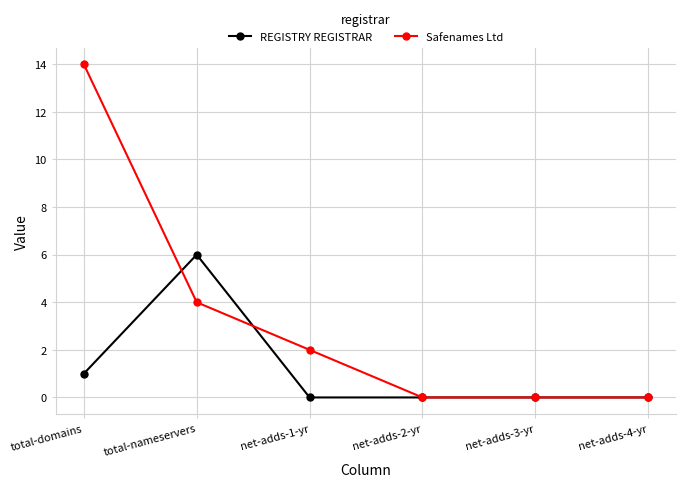

Does the chart have visible grid lines?

Yes